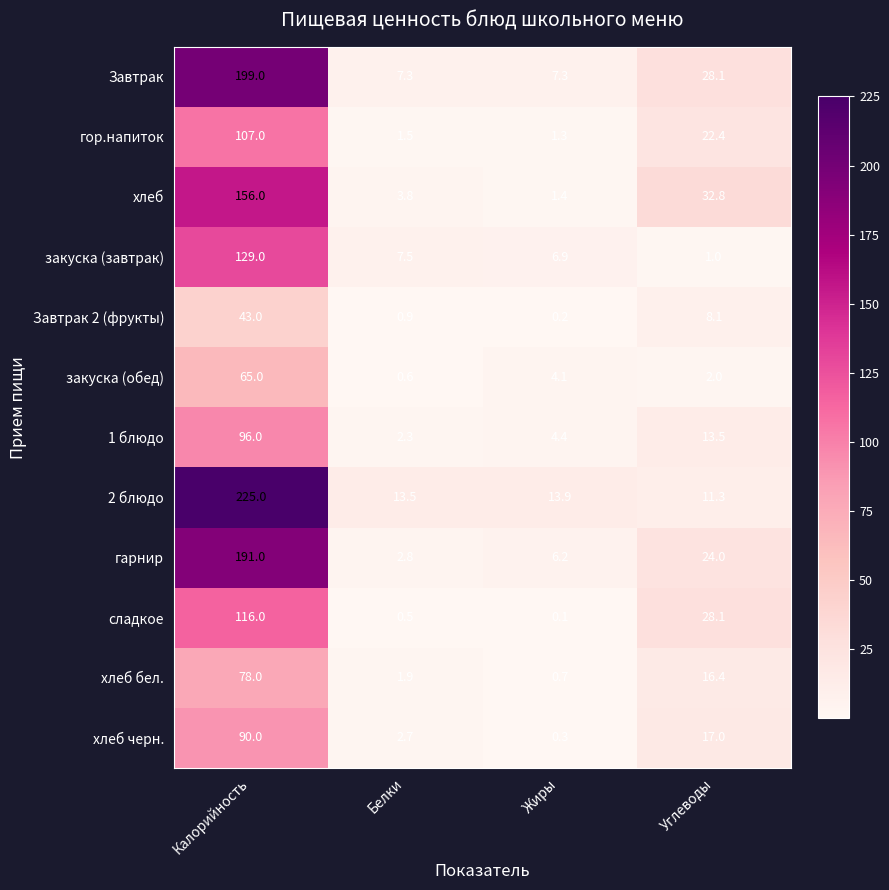

The value of хлеб at Белки is 5.3. True or false?

False